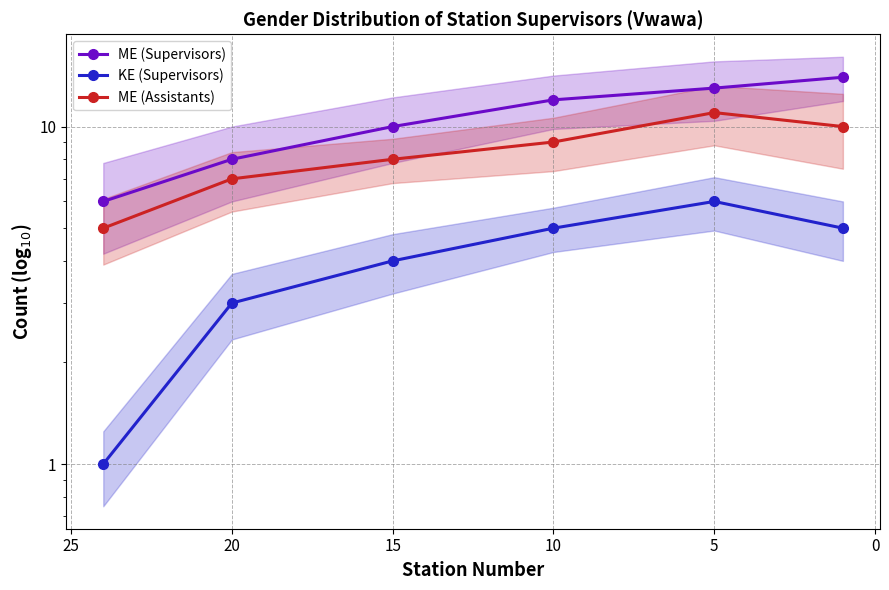

True or false: ME (Supervisors) and ME (Assistants) intersect in this chart.

False